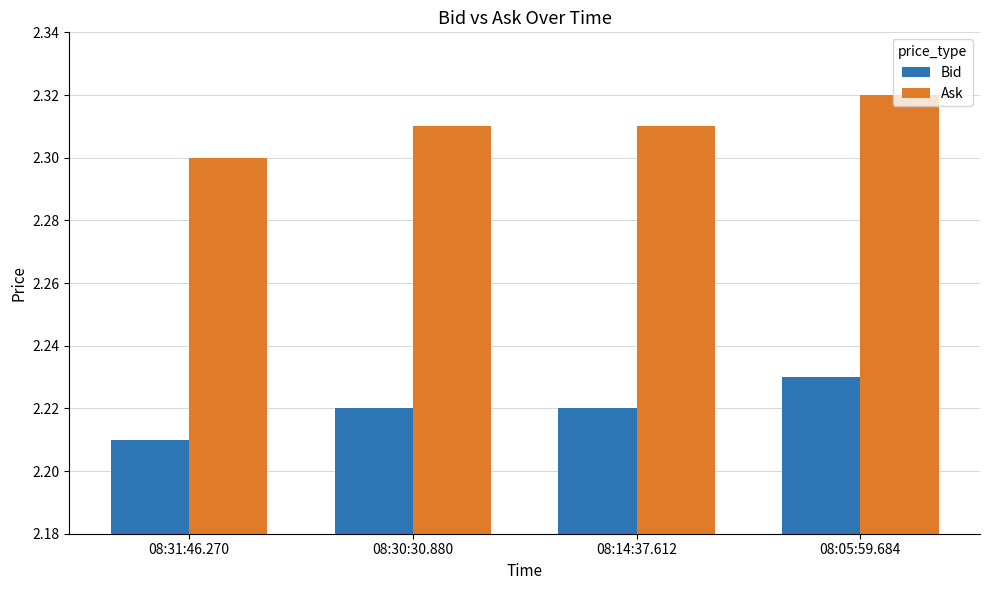

Which category has the highest value across all series?

08:05:59.684